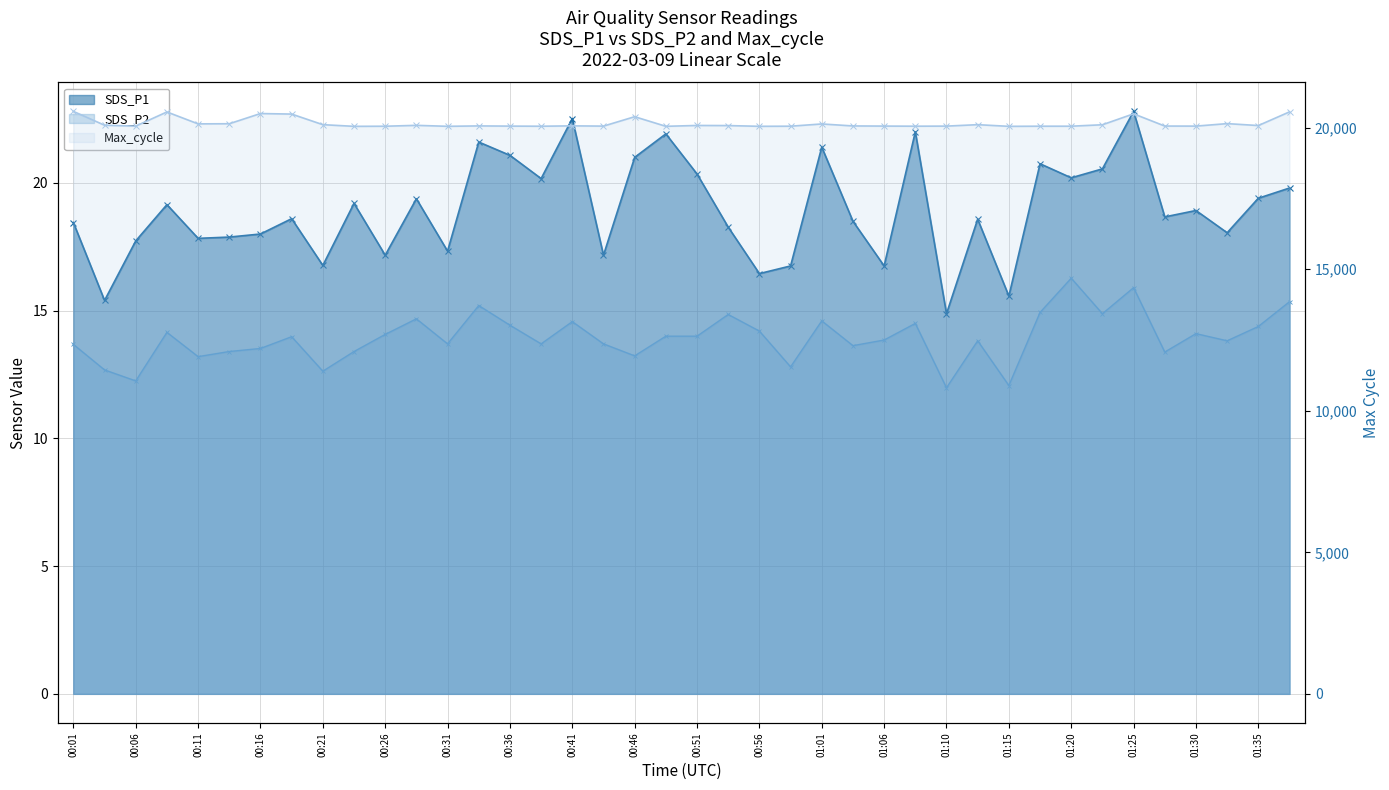

Reading right to left, transcribe all the data shown in this chart.

SDS_P1 (line): 19.8	19.4	18.1	18.9	18.7	22.8	20.6	20.2	20.8	15.6	18.6	14.9	22.0	16.8	18.5	21.4	16.8	16.4	18.3	20.4	21.9	21.0	17.2	22.5	20.2	21.1	21.6	17.3	19.4	17.2	19.2	16.8	18.6	18.0	17.9	17.8	19.1	17.7	15.4	18.4
SDS_P2 (line): 15.3	14.4	13.8	14.1	13.4	15.9	14.9	16.3	14.9	12.1	13.8	12.0	14.5	13.8	13.6	14.6	12.8	14.2	14.8	14.0	14.0	13.2	13.7	14.6	13.7	14.4	15.2	13.7	14.7	14.1	13.4	12.6	14.0	13.5	13.4	13.2	14.2	12.2	12.7	13.7
Max_cycle (line): 20557.0	20074.0	20142.0	20054.0	20056.0	20488.0	20102.0	20051.0	20051.0	20046.0	20105.0	20054.0	20051.0	20055.0	20060.0	20130.0	20051.0	20047.0	20073.0	20077.0	20047.0	20386.0	20054.0	20063.0	20050.0	20054.0	20061.0	20047.0	20081.0	20050.0	20046.0	20105.0	20479.0	20498.0	20138.0	20133.0	20554.0	20054.0	20085.0	20574.0